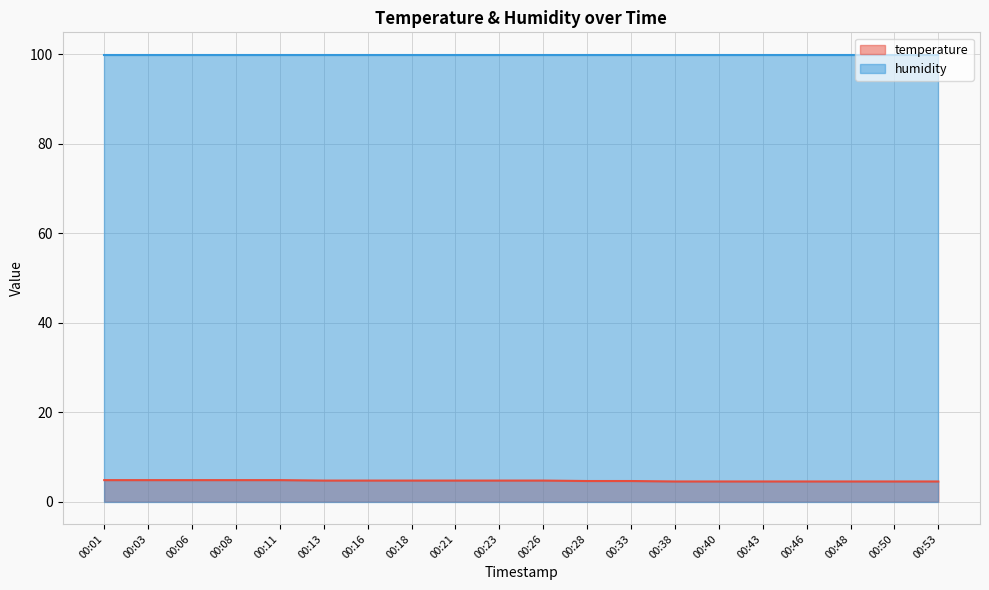

Rank the categories by value from lowest to highest.

00:38, 00:40, 00:43, 00:46, 00:48, 00:50, 00:53, 00:28, 00:33, 00:13, 00:16, 00:18, 00:21, 00:23, 00:26, 00:01, 00:03, 00:06, 00:08, 00:11